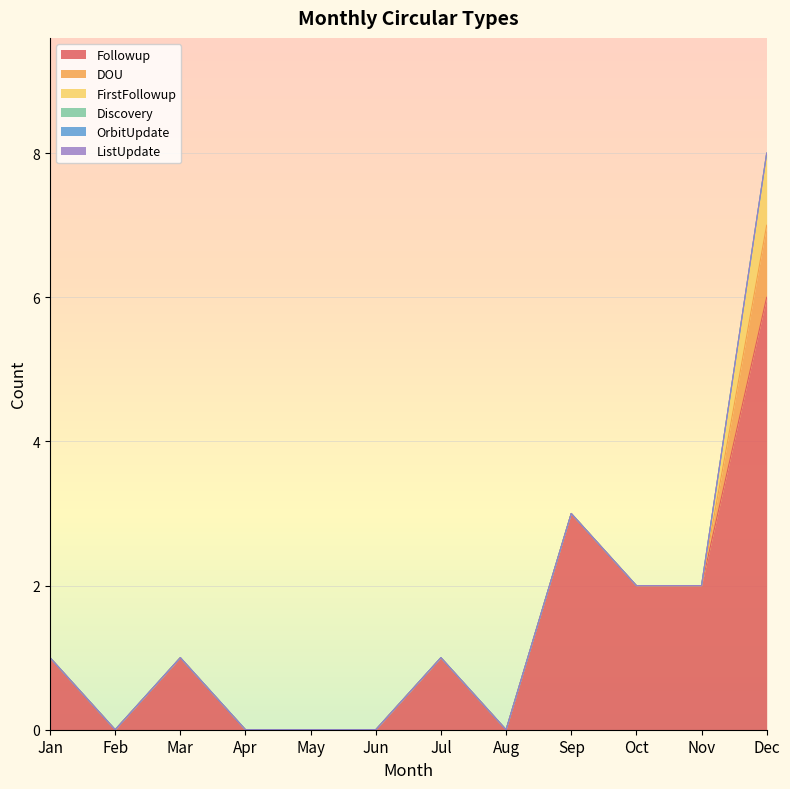

What is the difference between the Followup values at Nov and Mar?

1